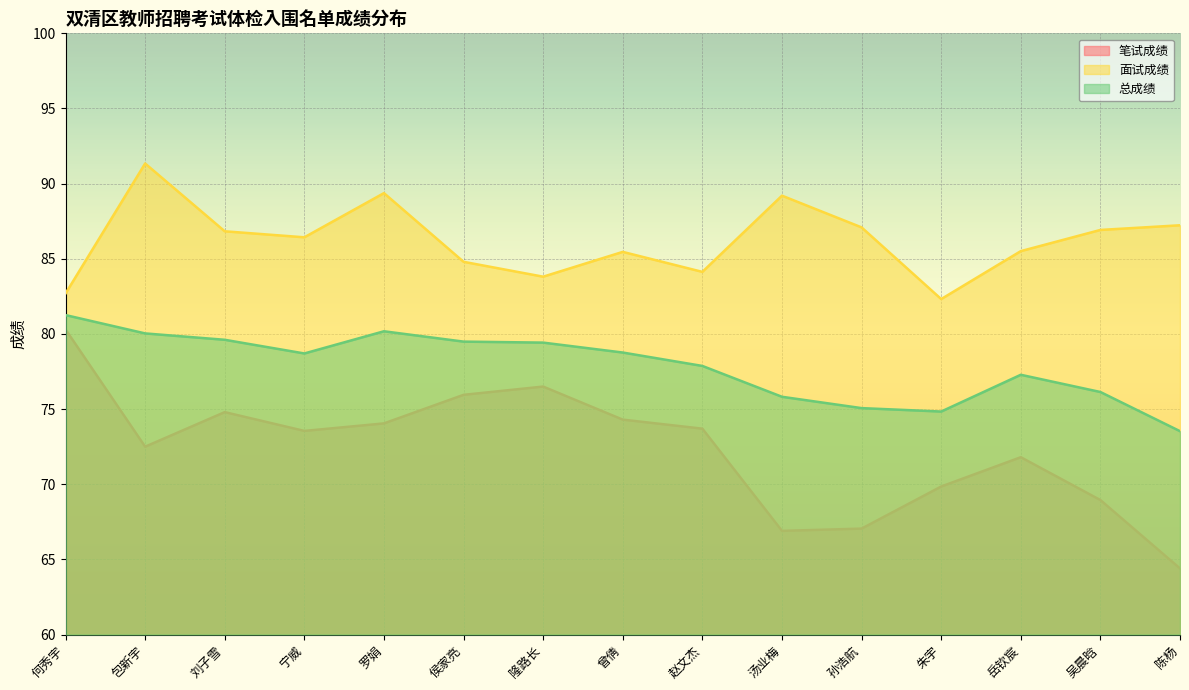

The 面试成绩 series shows 28.5 at 侯家亮. True or false?

False